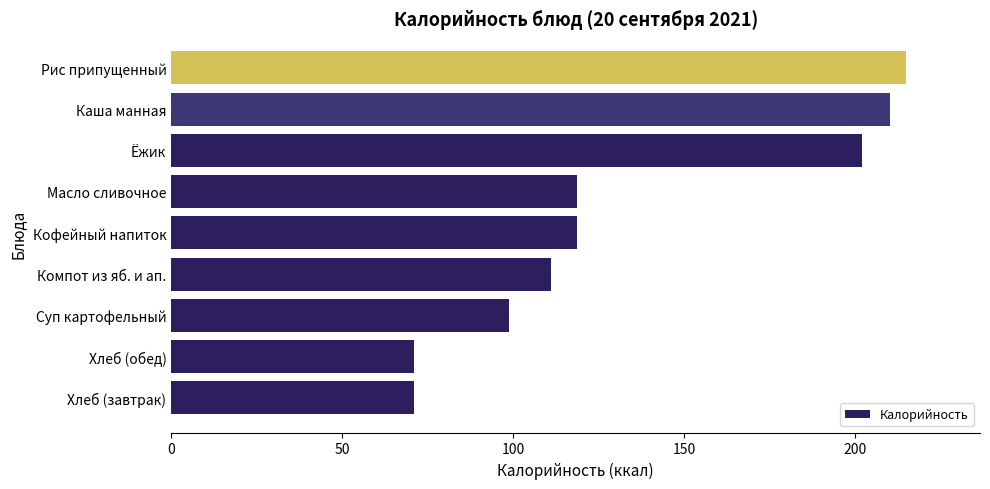

What is the sum of all values?

1216.3